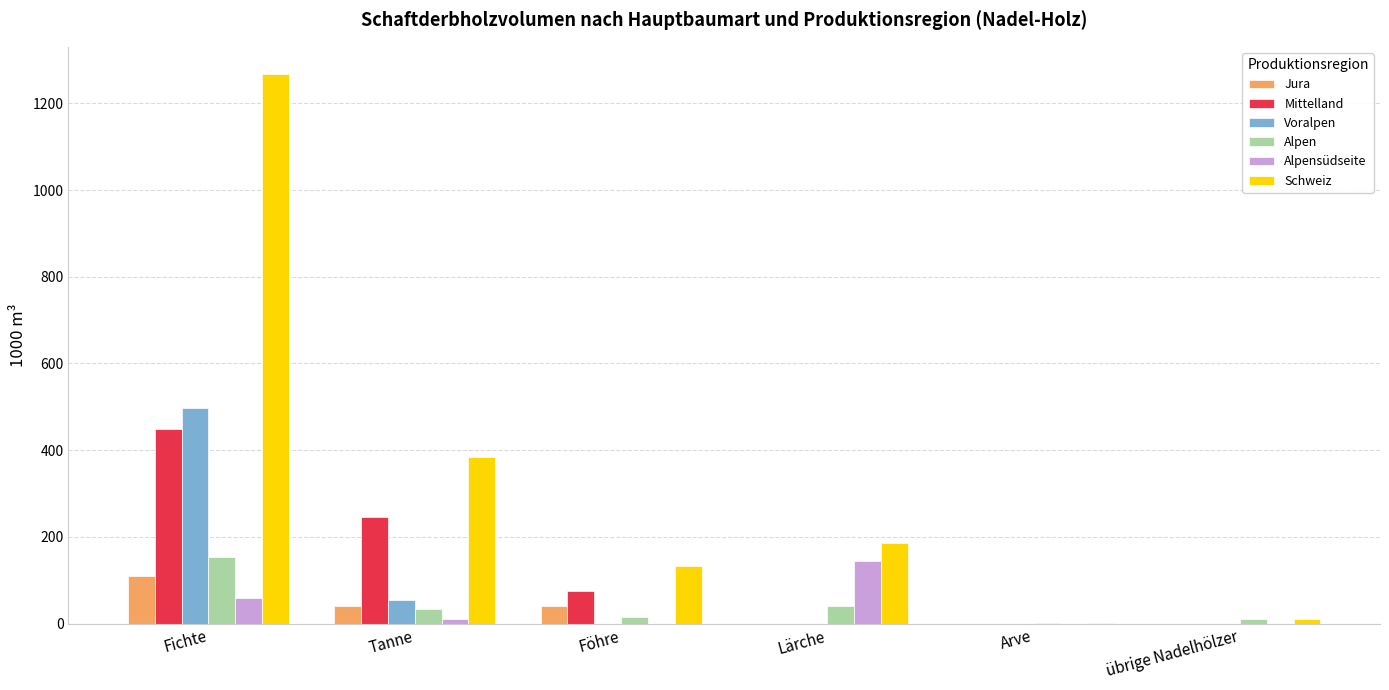

Where does the Jura series first go above 41?

Fichte